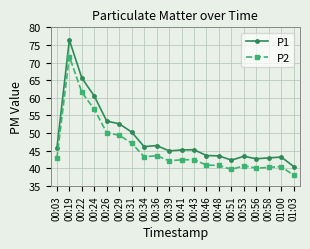

True or false: P2 and P1 cross at least once.

False